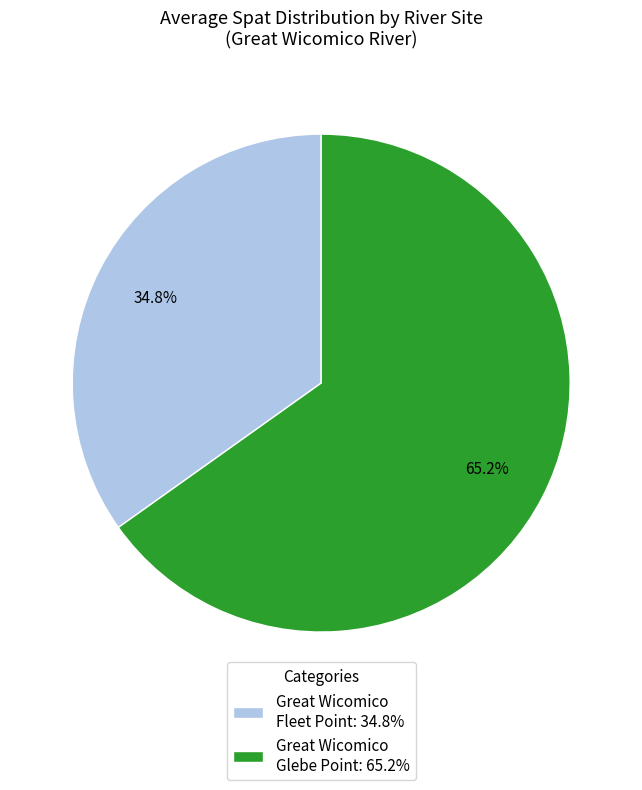

How many slices are in this pie chart?

2